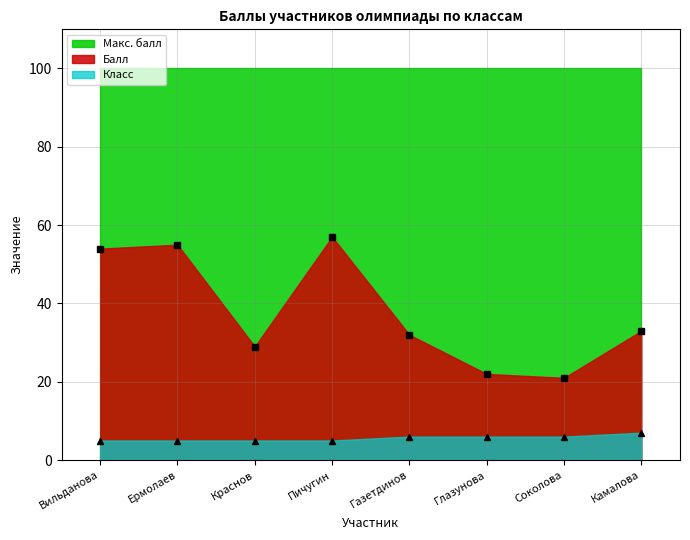

What position from the left is Вильданова?

1